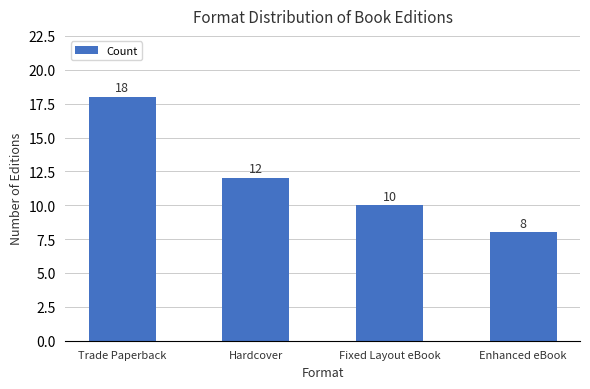

Reading left to right, extract all data points from this chart.

18	12	10	8